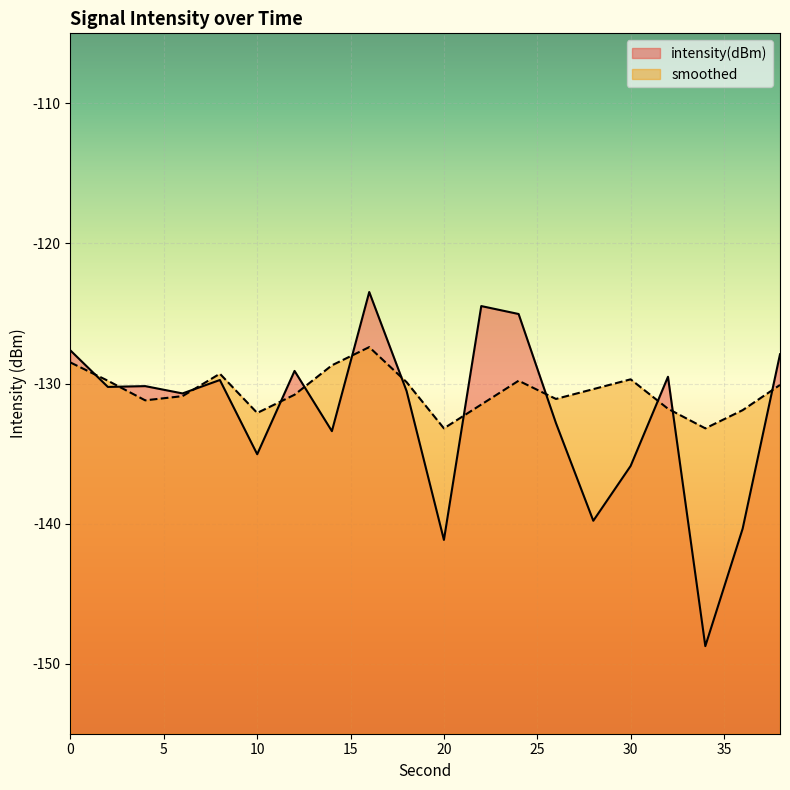

At how many categories does at least one series exceed -145?

20